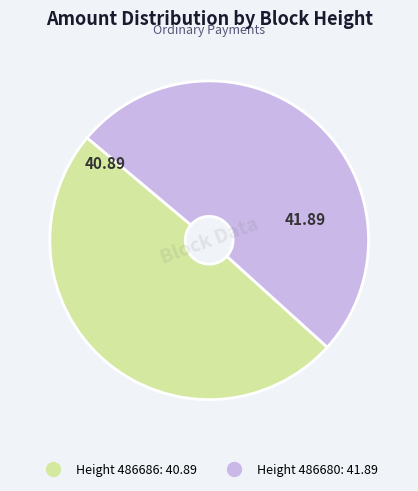

Is there a majority slice in this chart?

Yes